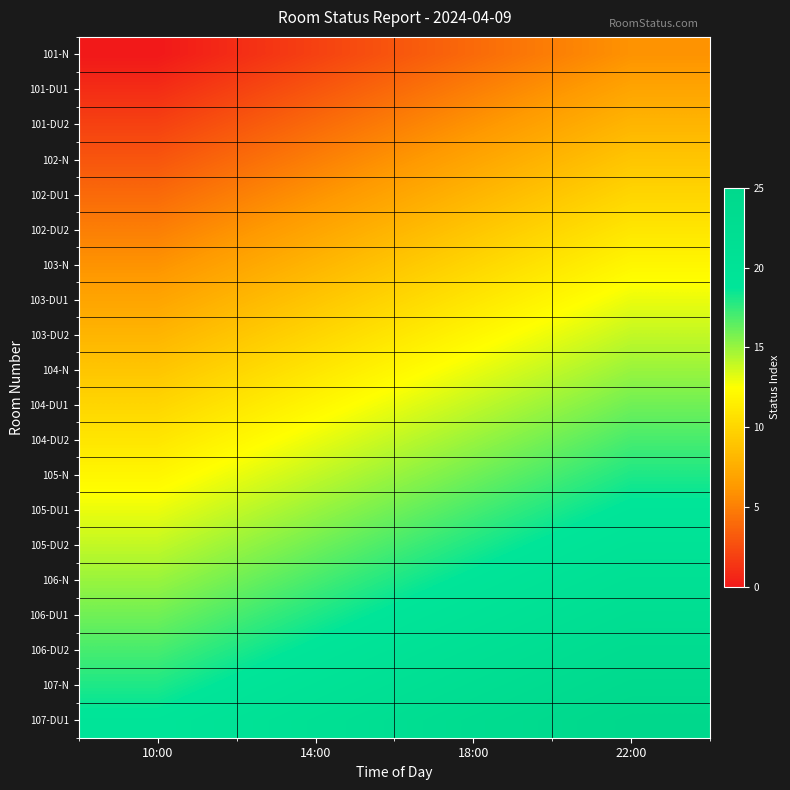

How many data points does each series have?

4